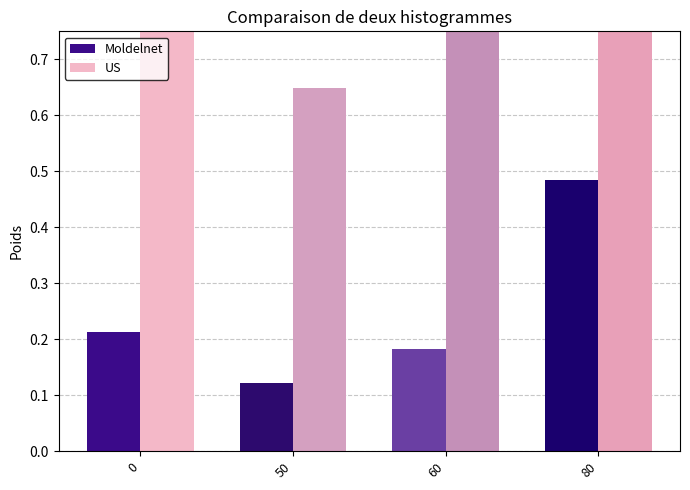

What is the value of the US bar at the 3rd from the left?

0.8